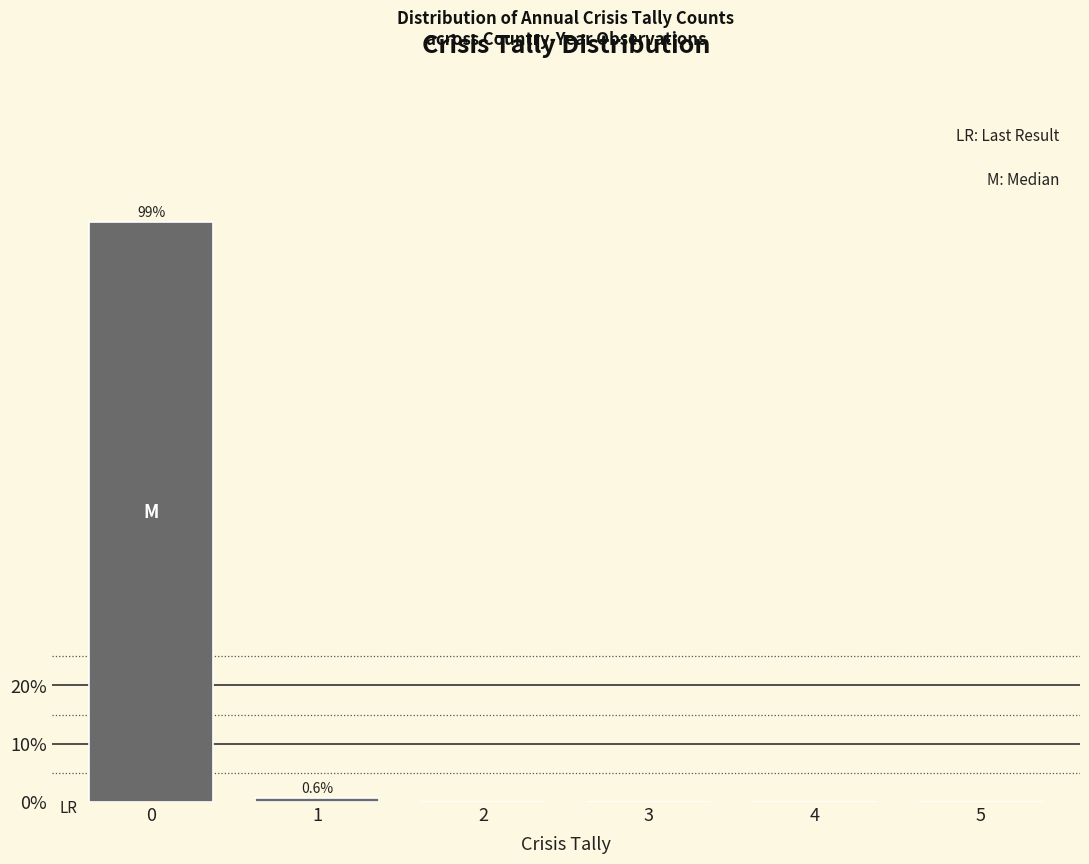

Reading left to right, what are all the values shown in this chart?

0=99.4	1=0.6	2=0.0	3=0.0	4=0.0	5=0.0